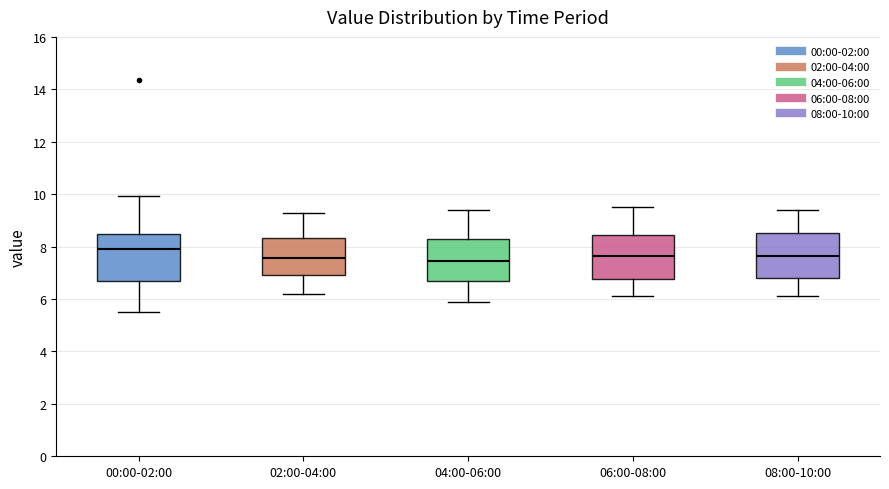

Reading left to right, transcribe this box plot: for each box, give where its median line is, the range the box spans, and where its two whiskers end, as read against the y-axis. The values are not printed on the chart, so give them approximately, as read against the axis.

00:00-02:00: median 8.0, box 6.6 to 8.4, whiskers 5.6 to 10.0
02:00-04:00: median 7.6, box 7.0 to 8.4, whiskers 6.2 to 9.4
04:00-06:00: median 7.4, box 6.8 to 8.4, whiskers 6.0 to 9.4
06:00-08:00: median 7.6, box 6.8 to 8.4, whiskers 6.2 to 9.6
08:00-10:00: median 7.6, box 6.8 to 8.6, whiskers 6.2 to 9.4